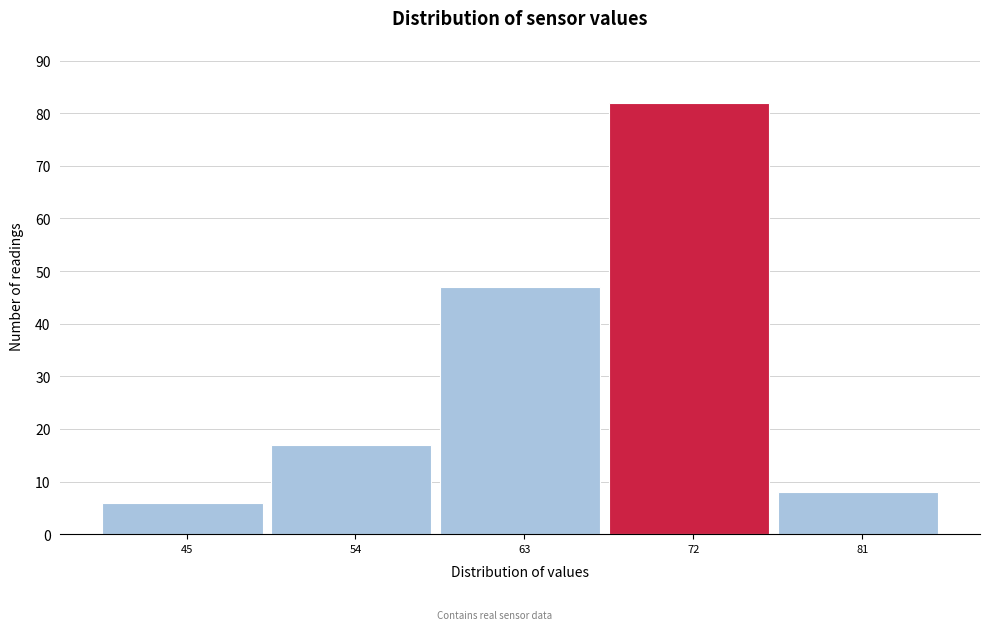

Reading left to right, extract all data points from this chart.

45=6	54=17	63=47	72=82	81=8